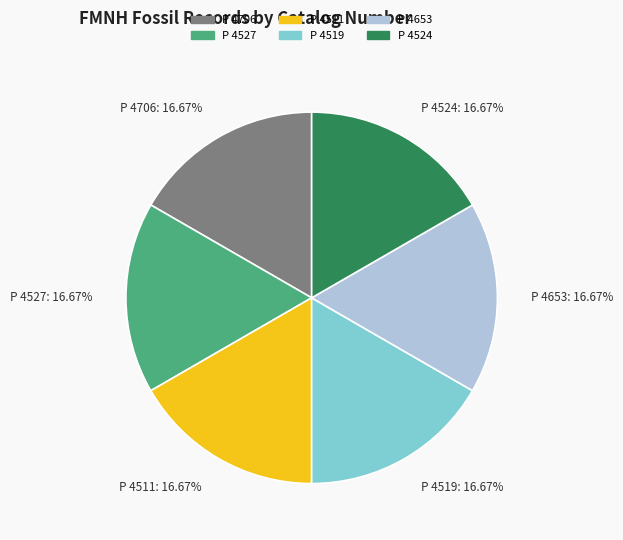

To the nearest percent, what percentage of the pie is P 4706?

17%